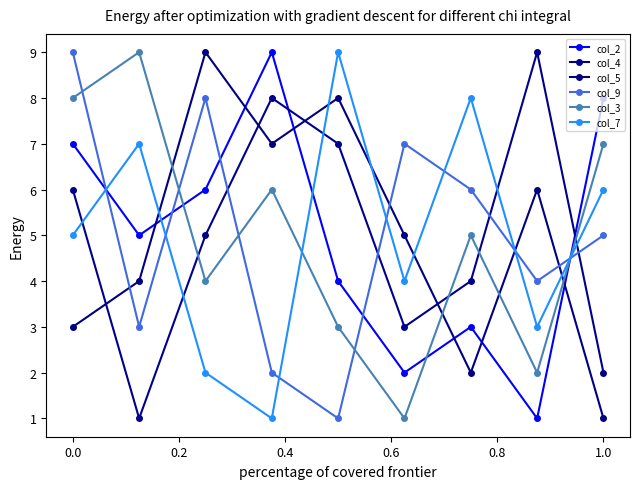

Does the chart have visible grid lines?

No